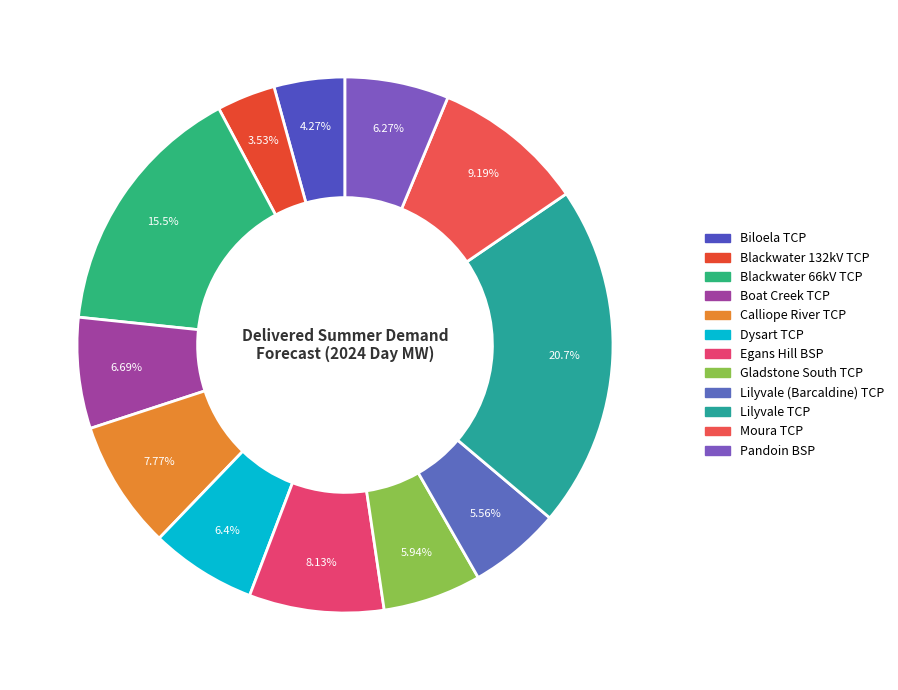

True or false: Dysart TCP accounts for 6% of the total.

True